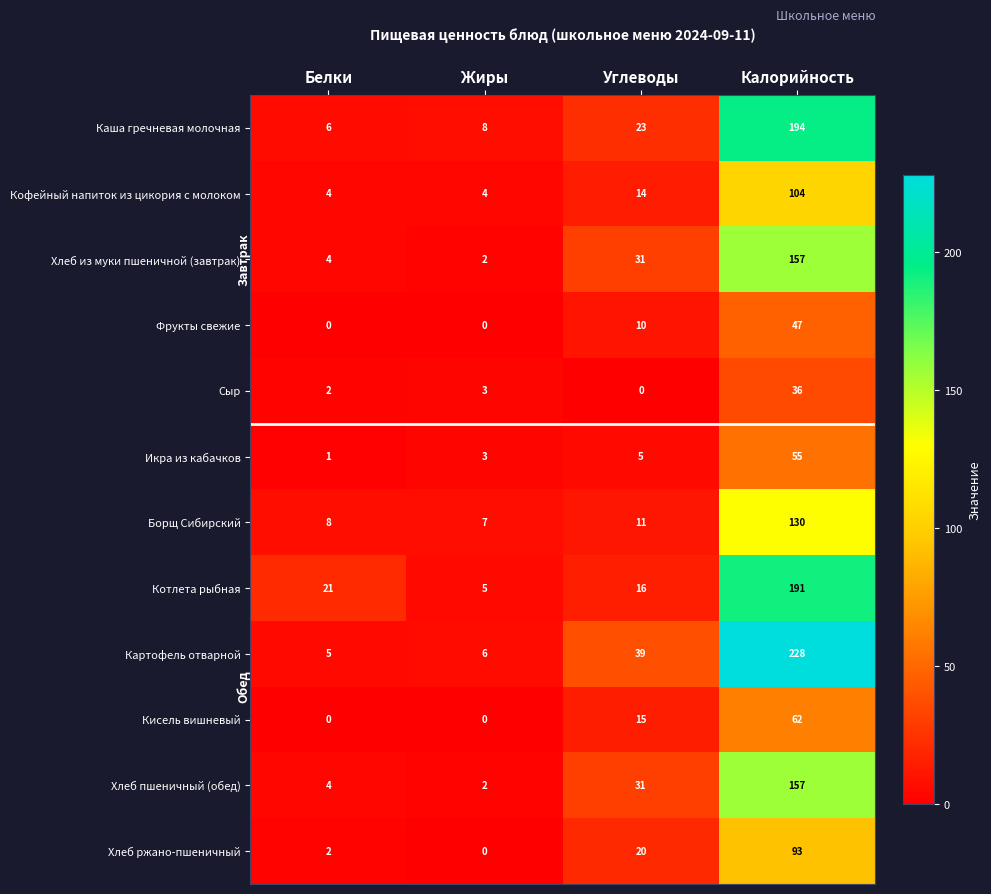

What is the difference between the highest and lowest values at Жиры?

8